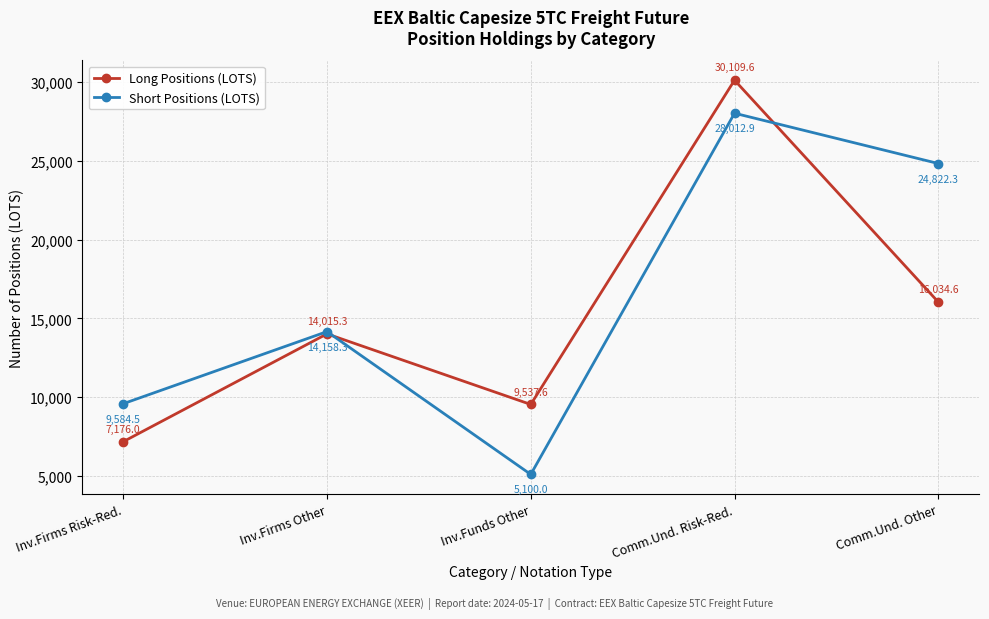

Is this an area chart (filled region under the line)?

No